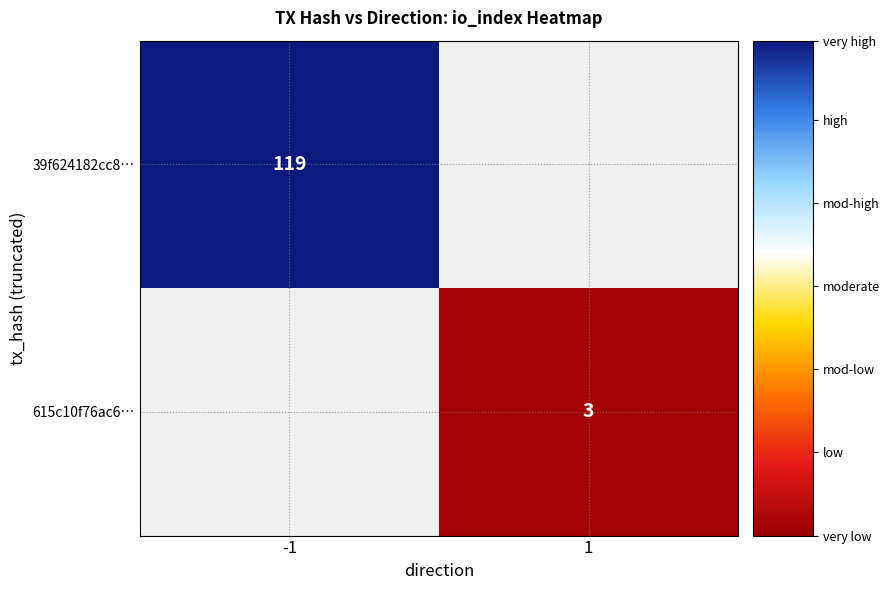

Is it true that 615c10f76ac6… equals 3 at 1?

True